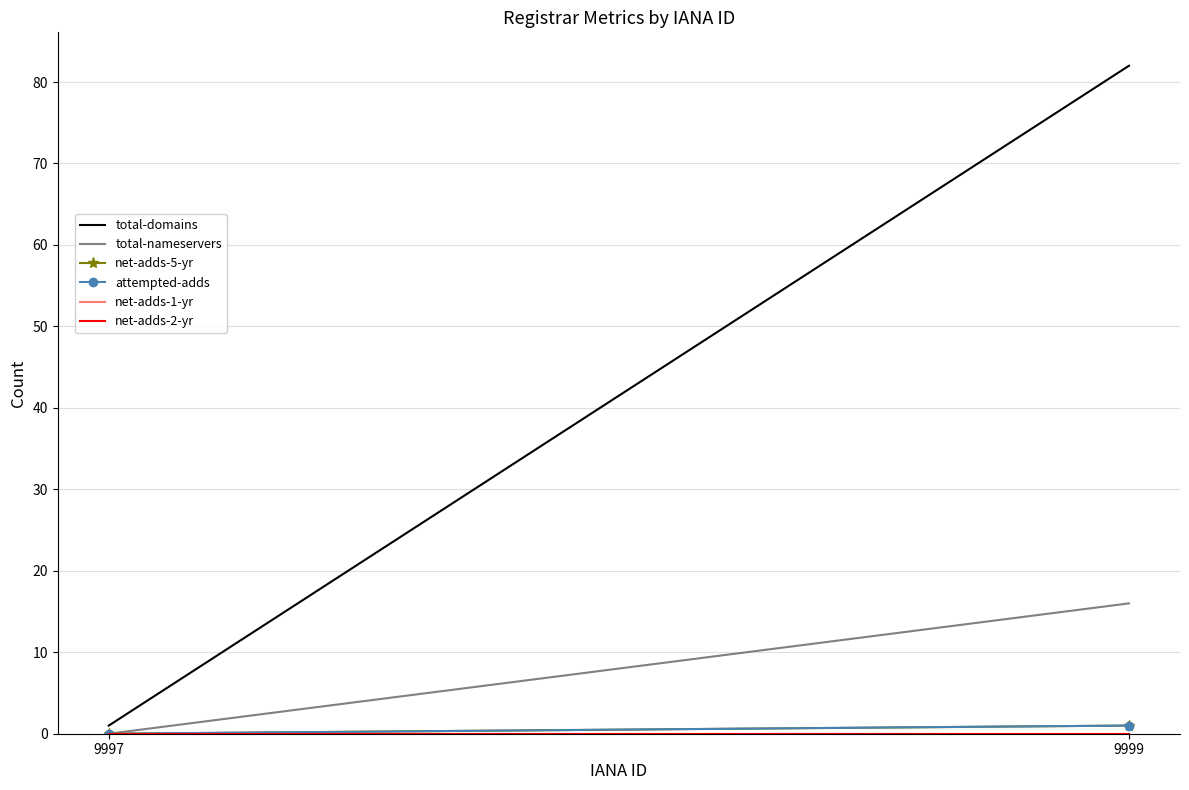

Reading left to right, list all the values displayed in this chart.

total-domains: 1	82
total-nameservers: 0	16
net-adds-5-yr: 0	1
attempted-adds: 0	1
net-adds-1-yr: 0	0
net-adds-2-yr: 0	0